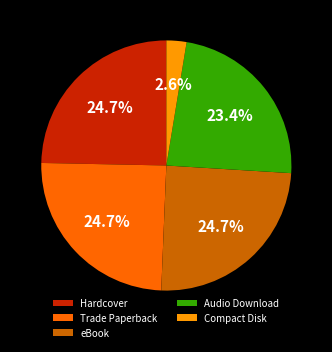

Is there any slice that represents more than half of the pie?

No